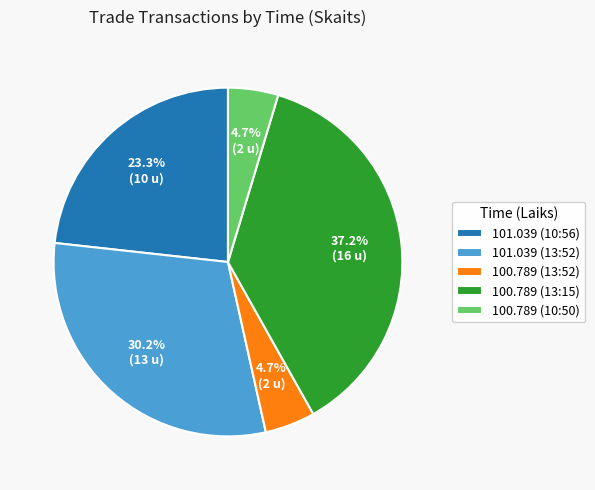

Is 100.789 (13:52) the majority of the pie?

No